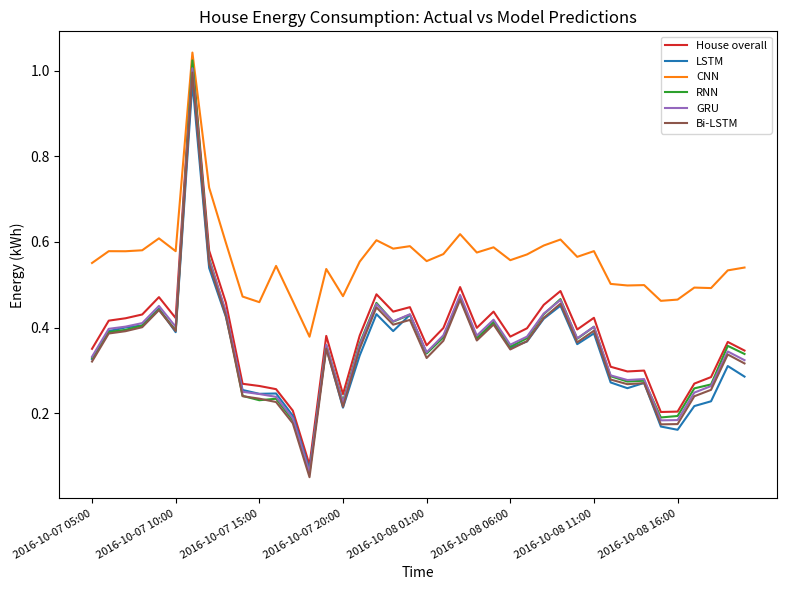

Which series has the largest total across all categories?

CNN